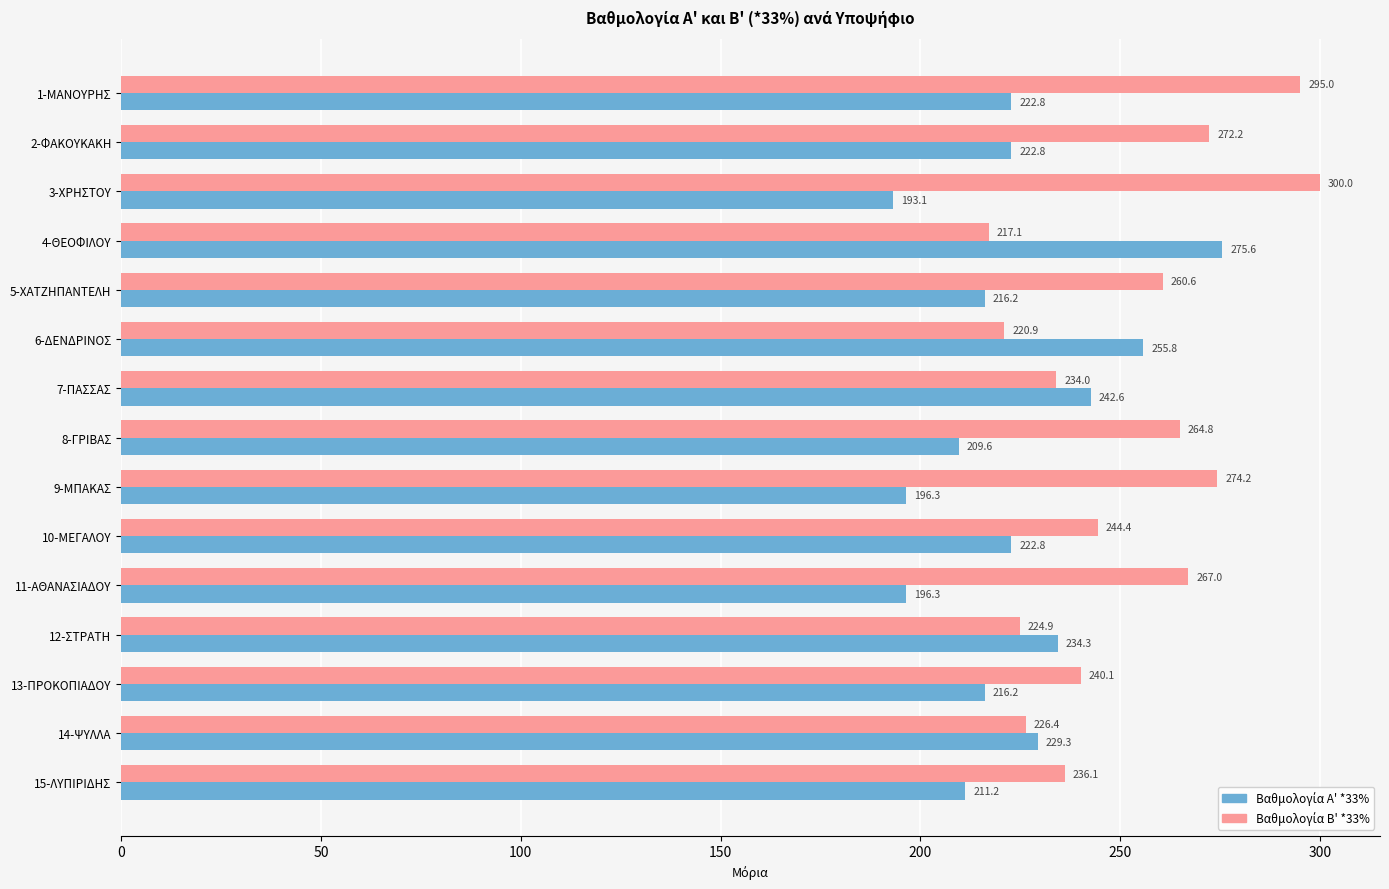

Which label corresponds to the largest value in the chart?

3-ΧΡΗΣΤΟΥ